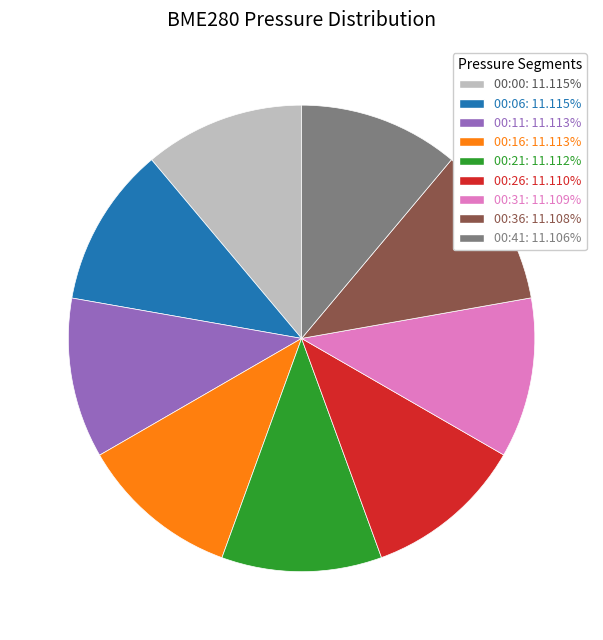

Approximately how many times larger is the value at 00:21: 11.112% compared to 00:41: 11.106%?

1.0